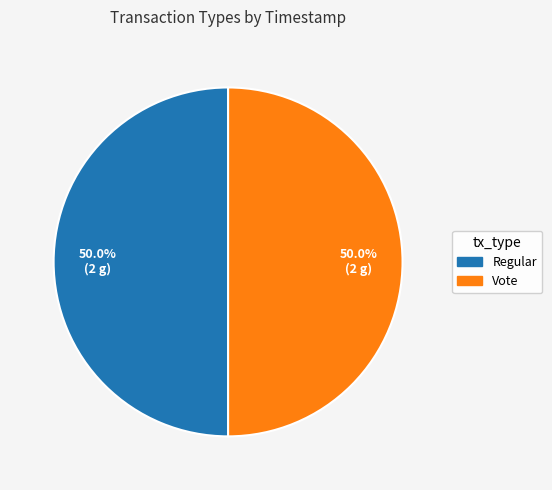

Approximately how many times larger is the value at Vote compared to Regular?

1.0